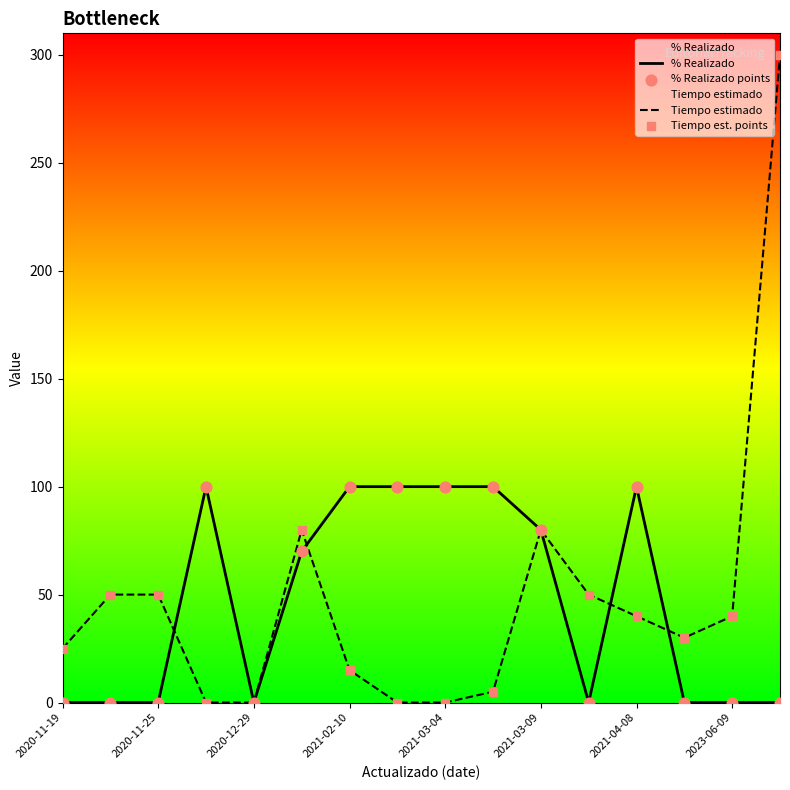

At which category is the sum across all series the highest?

15